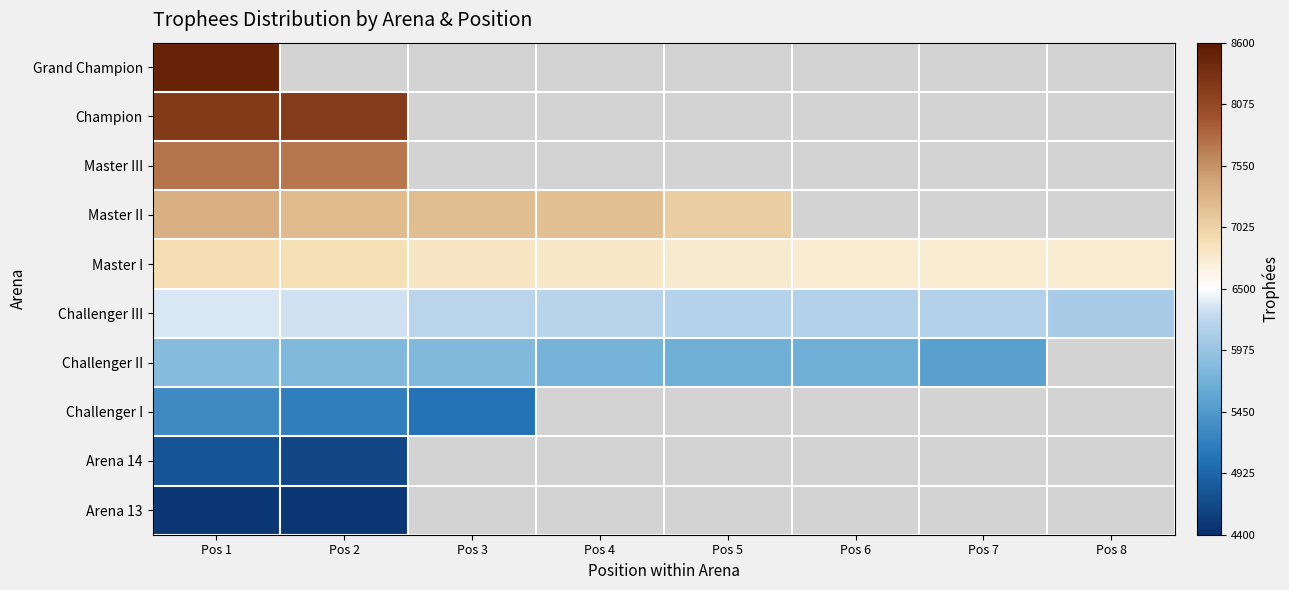

The Challenger III series shows 6177.0 at Pos 5. True or false?

True